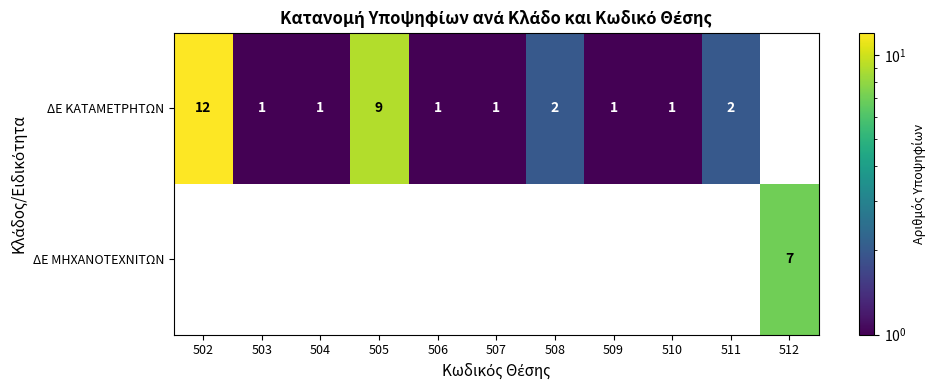

What is the difference between the maximum and second lowest values in the ΔΕ ΜΗΧΑΝΟΤΕΧΝΙΤΩΝ series?

7